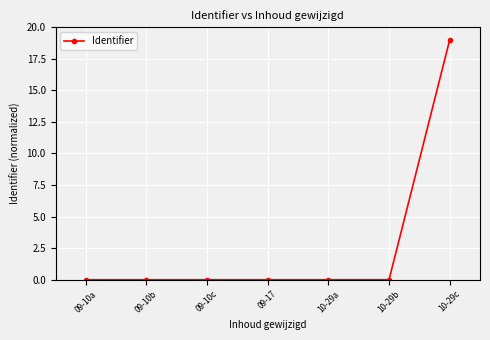

How many series are shown in this chart?

1